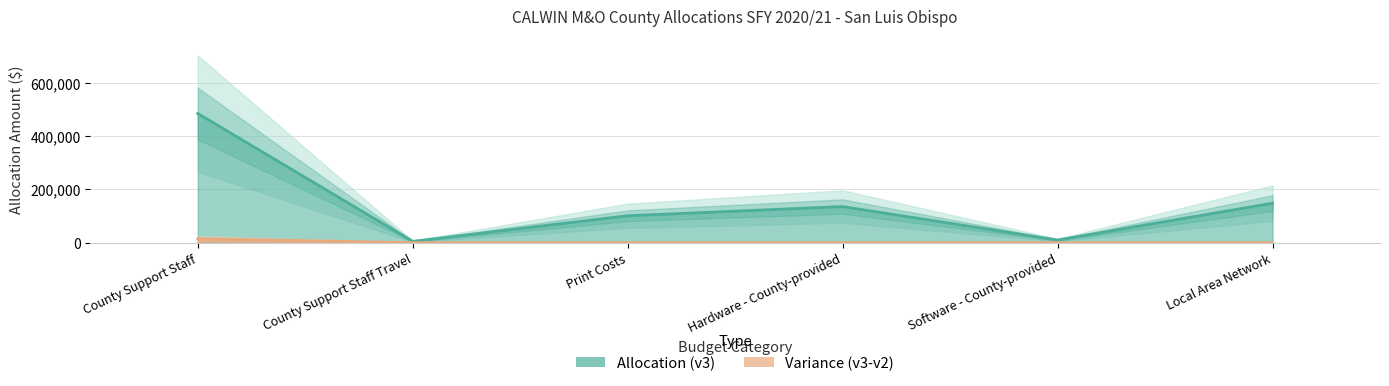

How many distinct data groups are displayed?

2